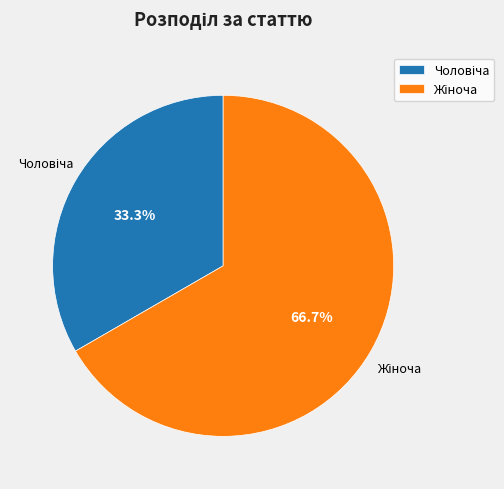

Is there a majority slice in this chart?

Yes